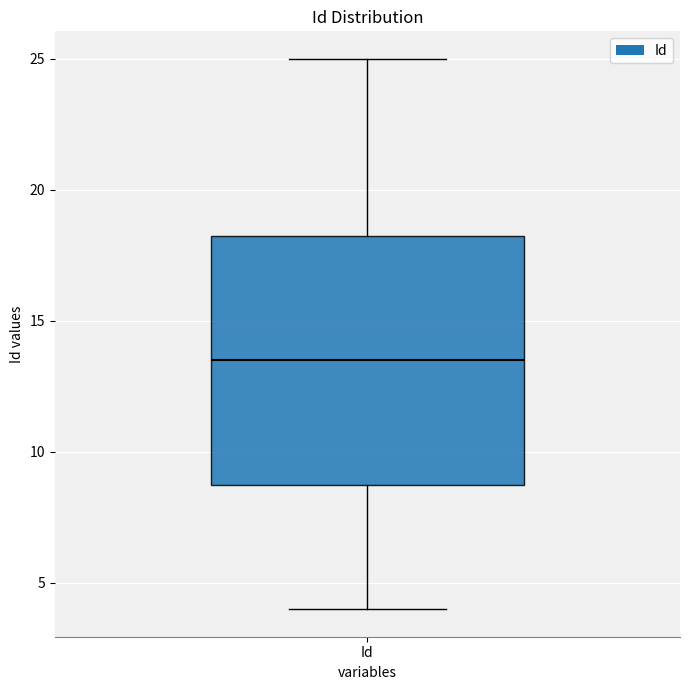

Read this box plot against the y-axis: the position of the median line, the range covered by the box, and the ends of both whiskers. The values are not printed on the chart, so give them approximately, as read against the axis.

median 13.5, box 9.0 to 18.5, whiskers 4.0 to 25.0